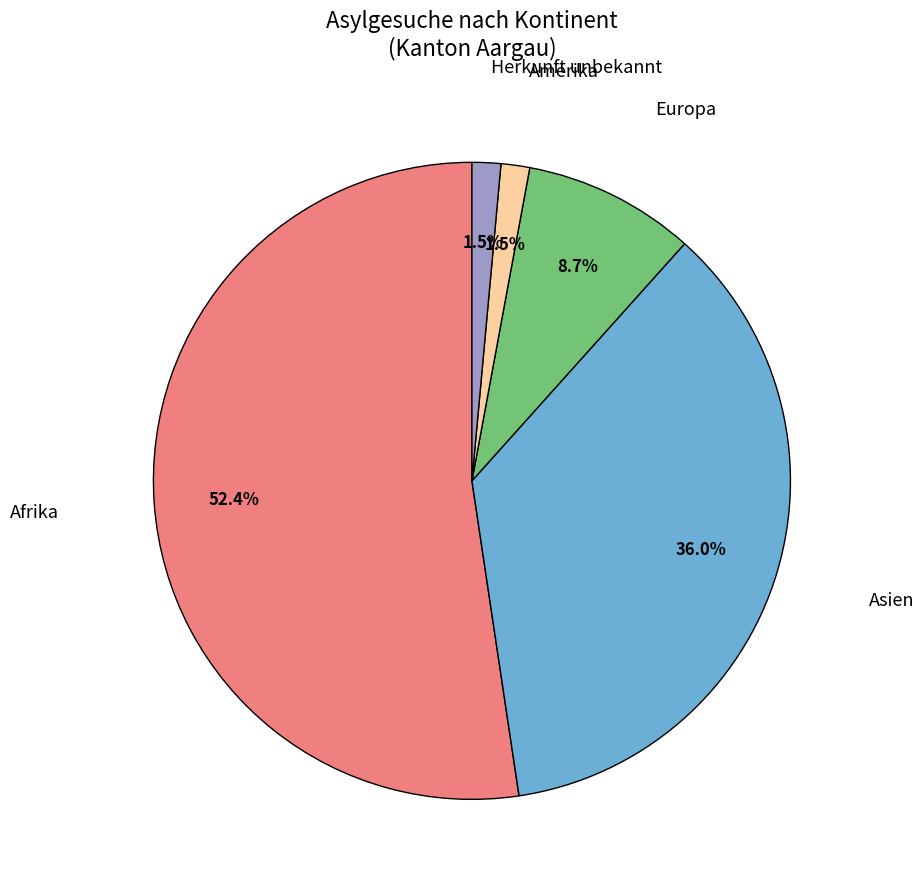

Does any single category account for the majority?

Yes